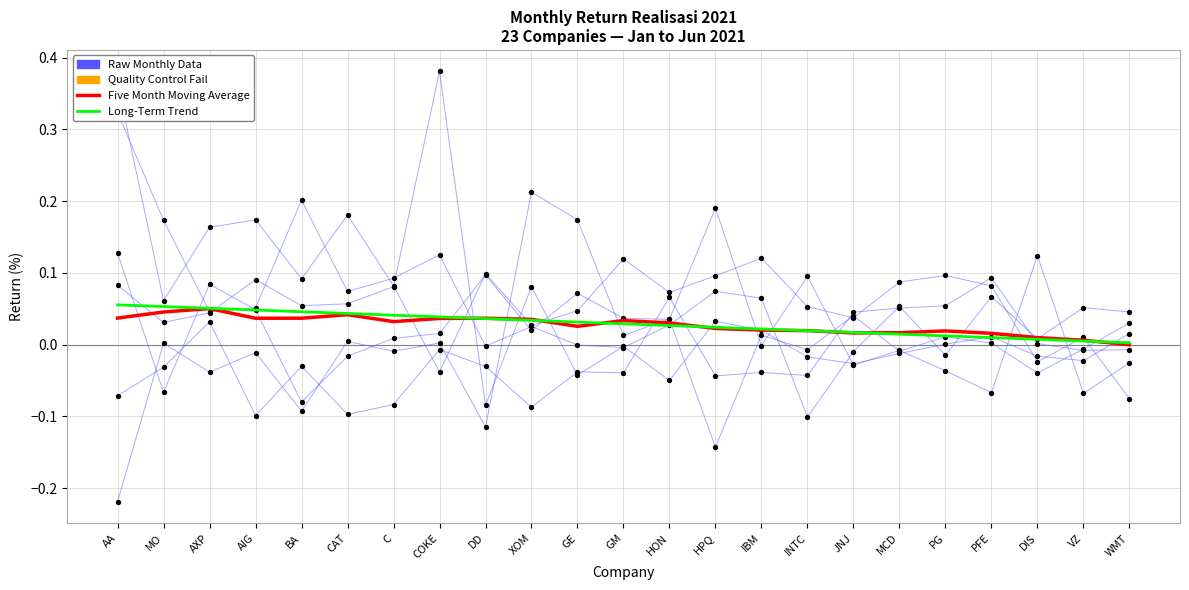

What is the total value across all series at VZ?

-0.1